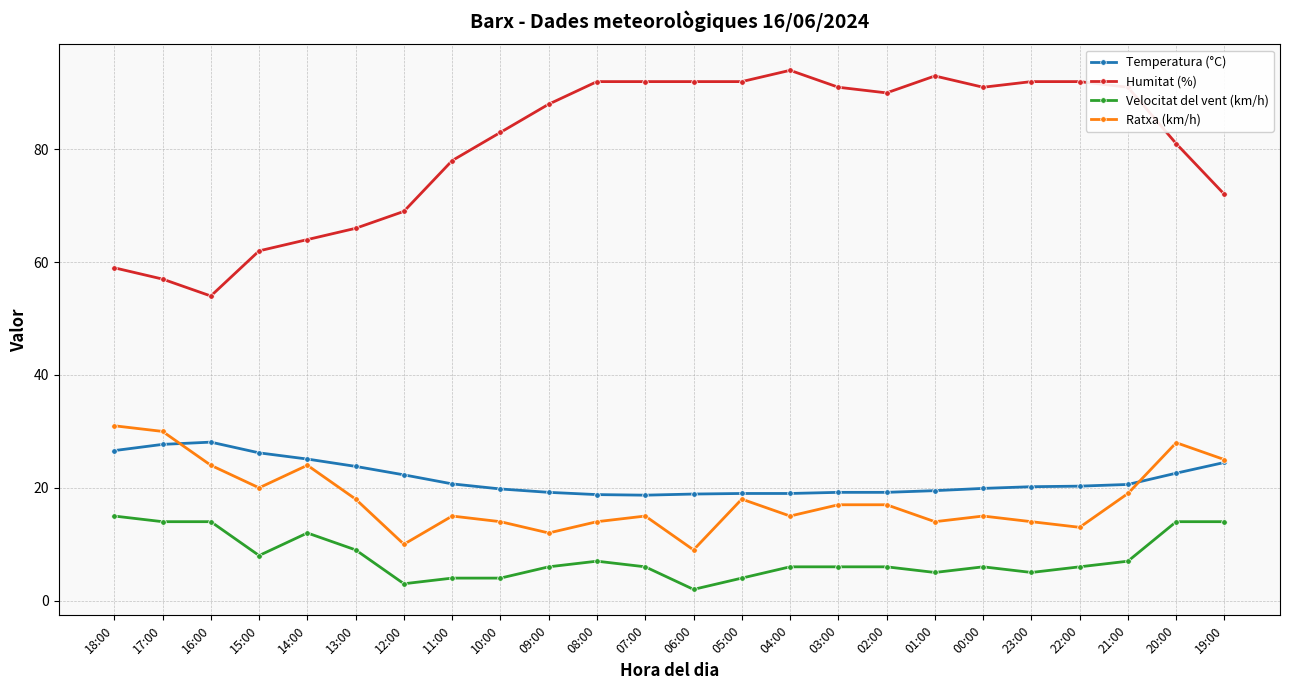

The Velocitat del vent (km/h) series shows 7.0 at 08:00. True or false?

True